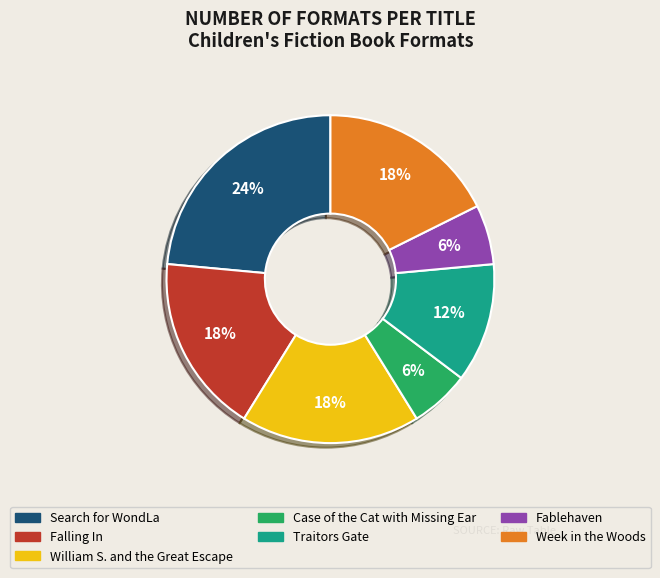

Is it true that Traitors Gate is 26% of the pie?

False